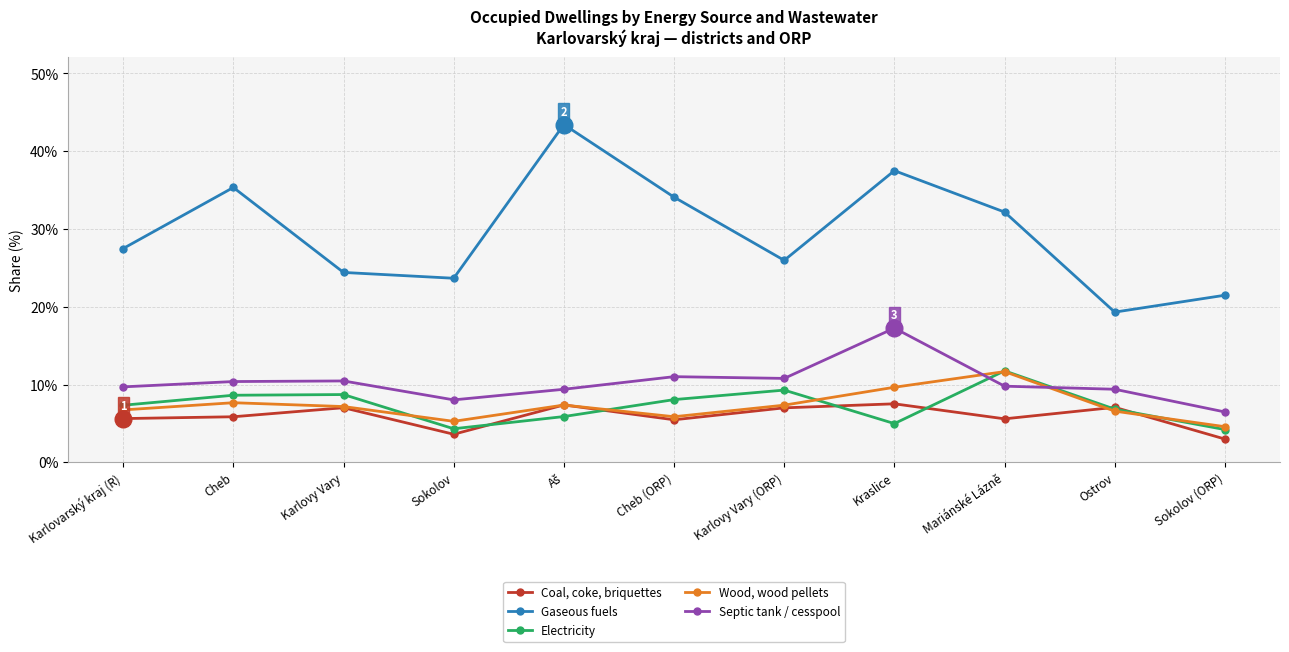

Where does the Gaseous fuels series first go above 27?

Karlovarský kraj (R)